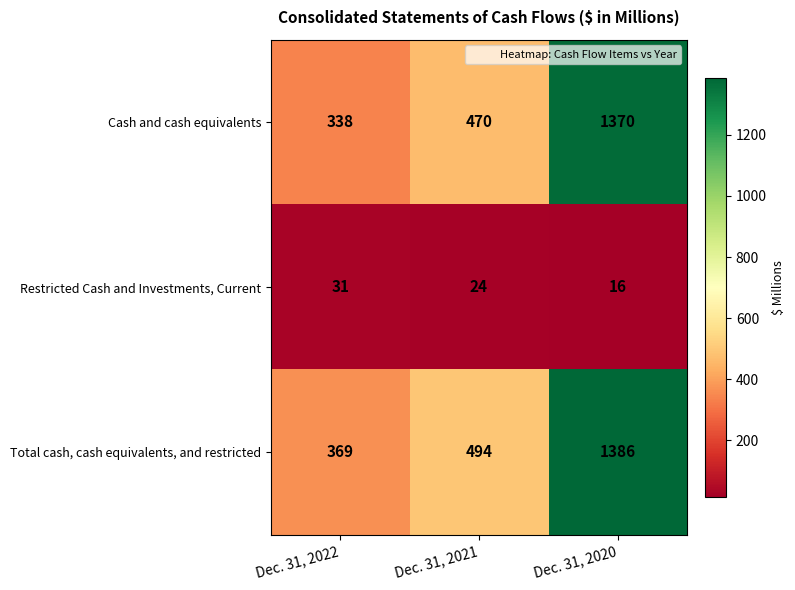

At which category is the sum across all series the highest?

Dec. 31, 2020